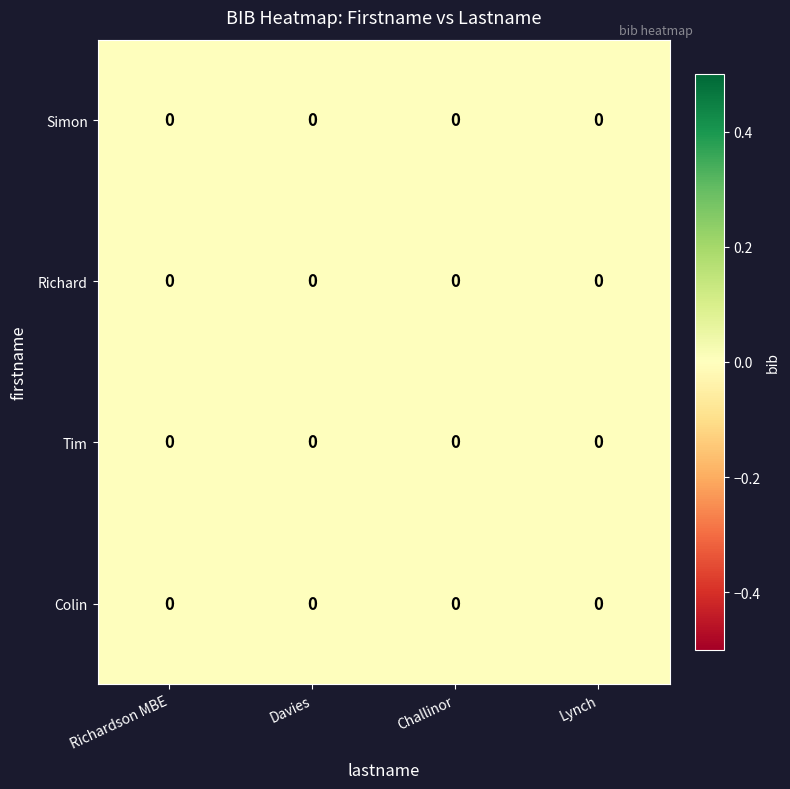

Reading right to left, what are all the values shown in this chart?

Simon: Lynch=0.0	Challinor=0.0	Davies=0.0	Richardson MBE=0.0
Richard: Lynch=0.0	Challinor=0.0	Davies=0.0	Richardson MBE=0.0
Tim: Lynch=0.0	Challinor=0.0	Davies=0.0	Richardson MBE=0.0
Colin: Lynch=0.0	Challinor=0.0	Davies=0.0	Richardson MBE=0.0